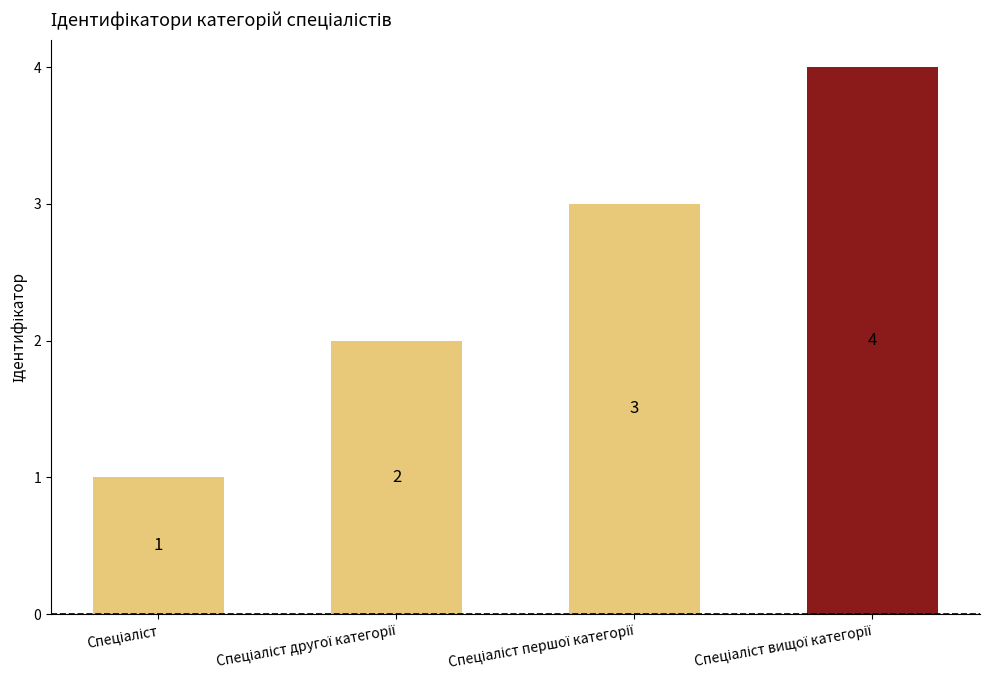

What is the maximum value shown in the chart?

4